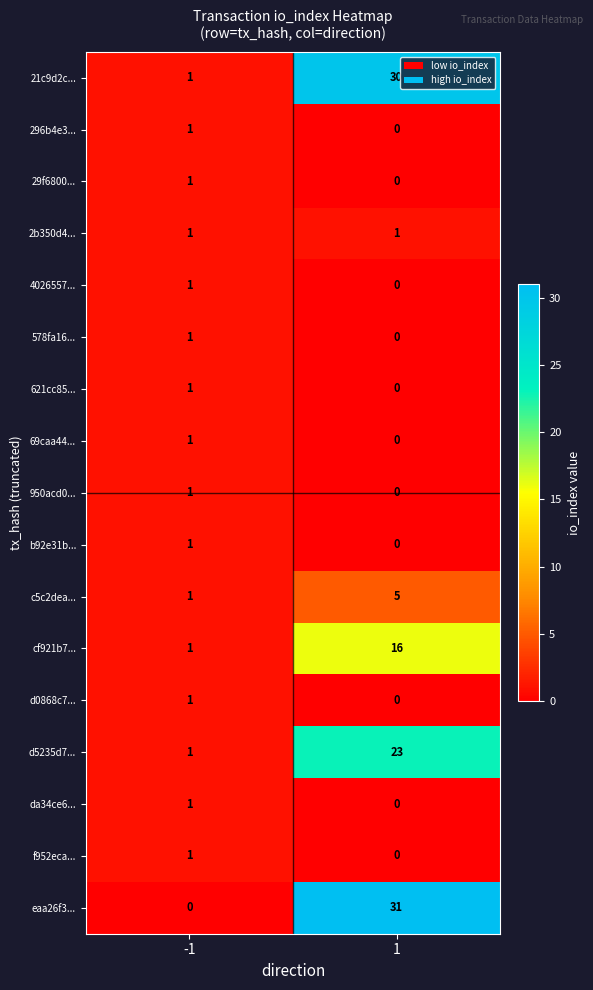

The value of 2b350d4... at -1 is 1. True or false?

True